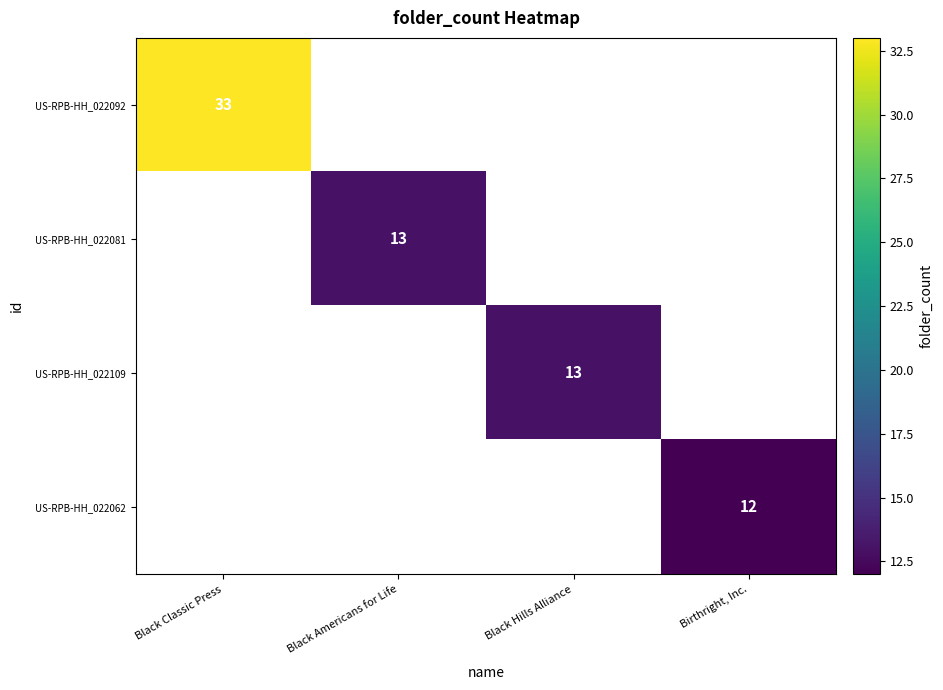

The US-RPB-HH_022081 series shows 21 at Black Americans for Life. True or false?

False